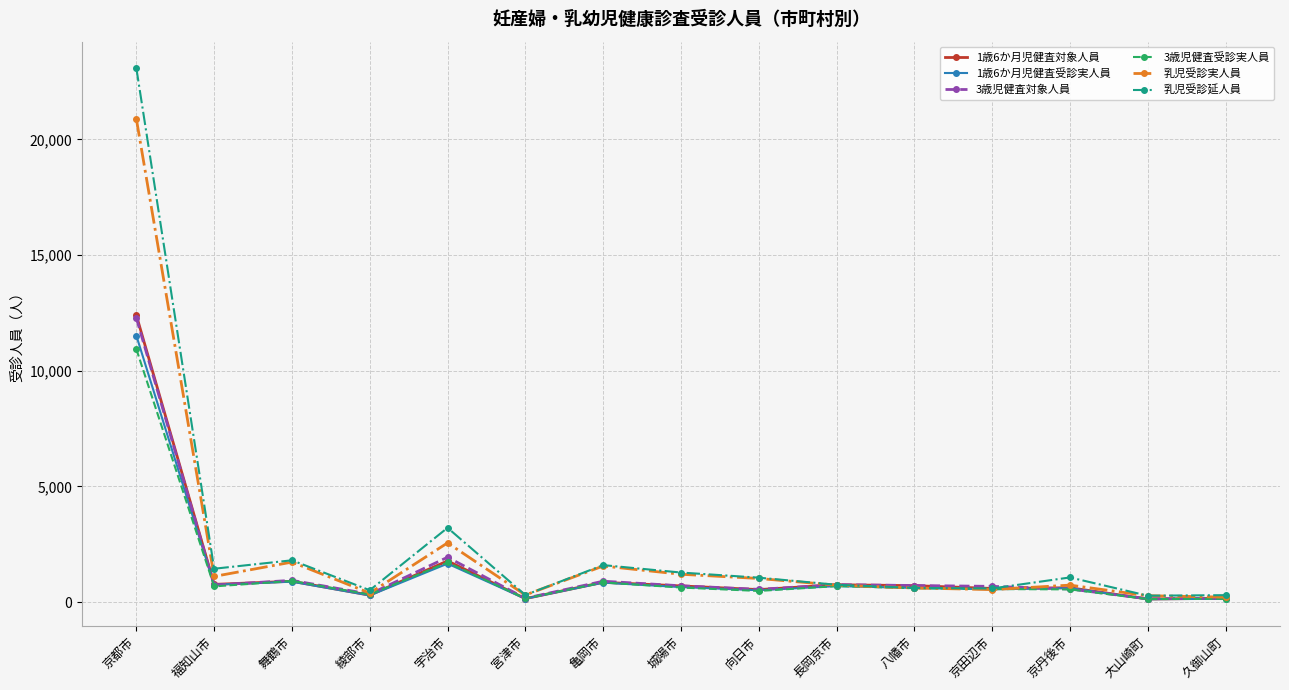

Is it true that 3歳児健査対象人員 equals 22040 at 京都市?

False